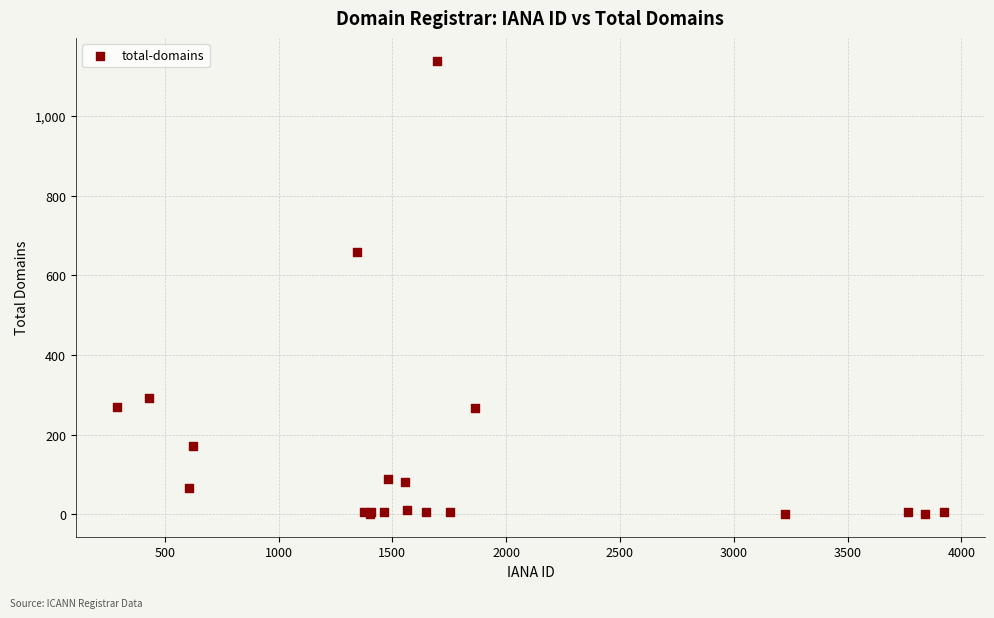

What Y value in the scatter plot is closest to 570?

658